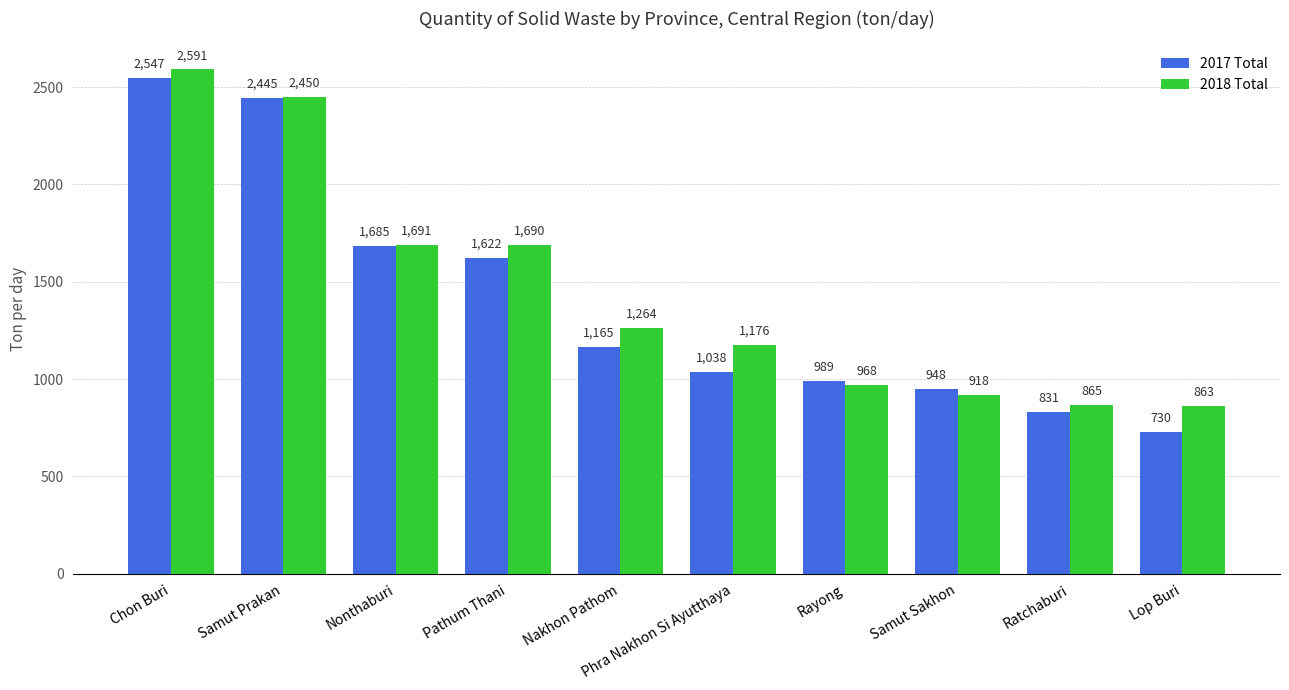

Read the 2018 Total value at Ratchaburi.

865